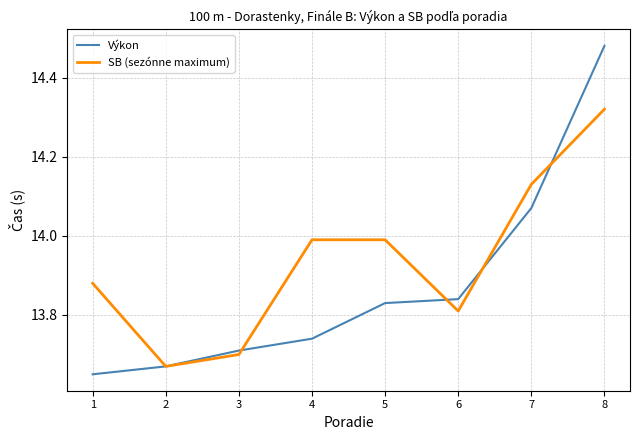

Does the chart have visible grid lines?

Yes